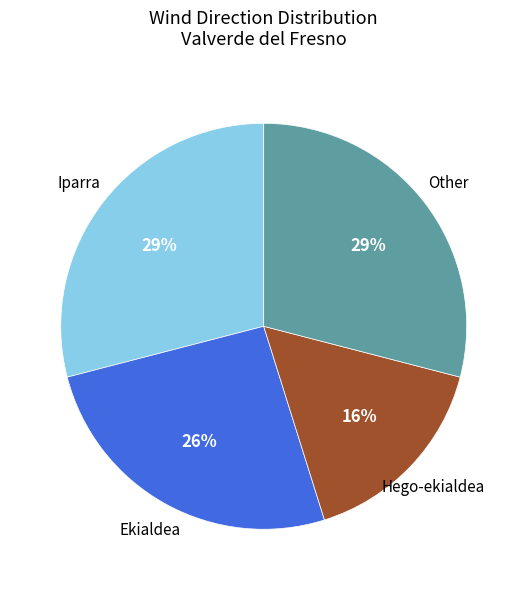

Is there any slice that represents more than half of the pie?

No